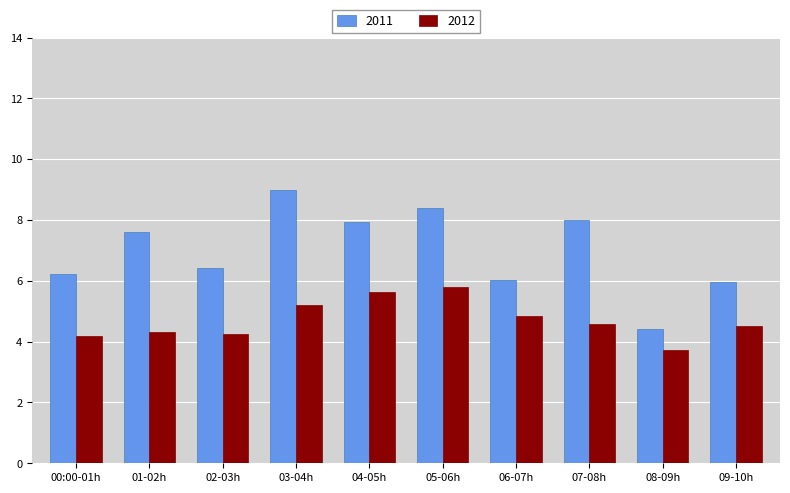

Rank the series by their maximum value, from highest to lowest.

2011, 2012